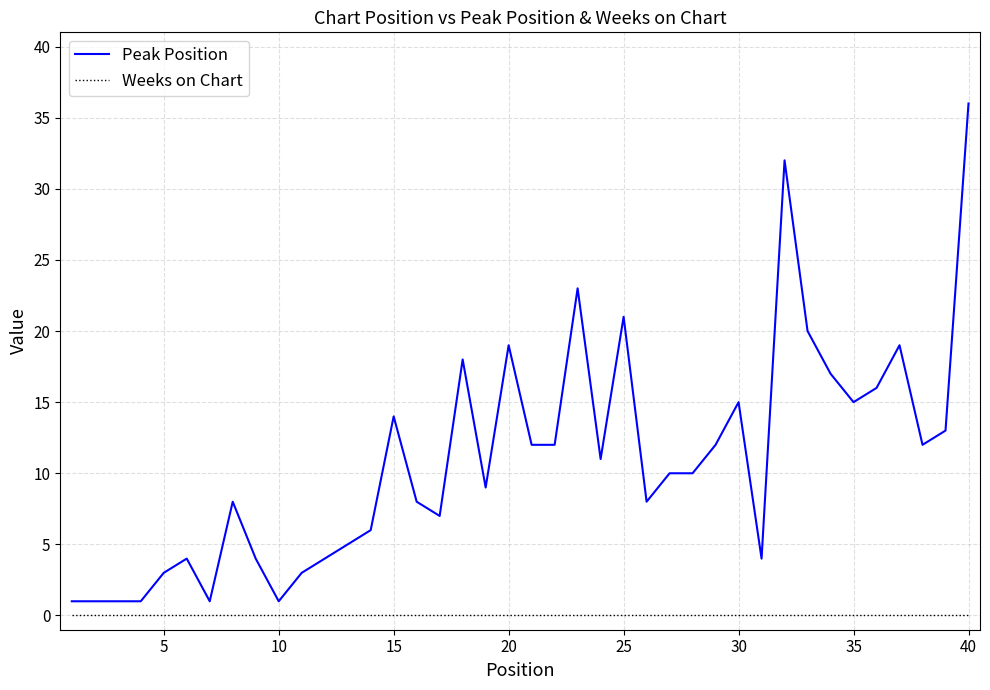

Which series has the widest spread of values?

Peak Position